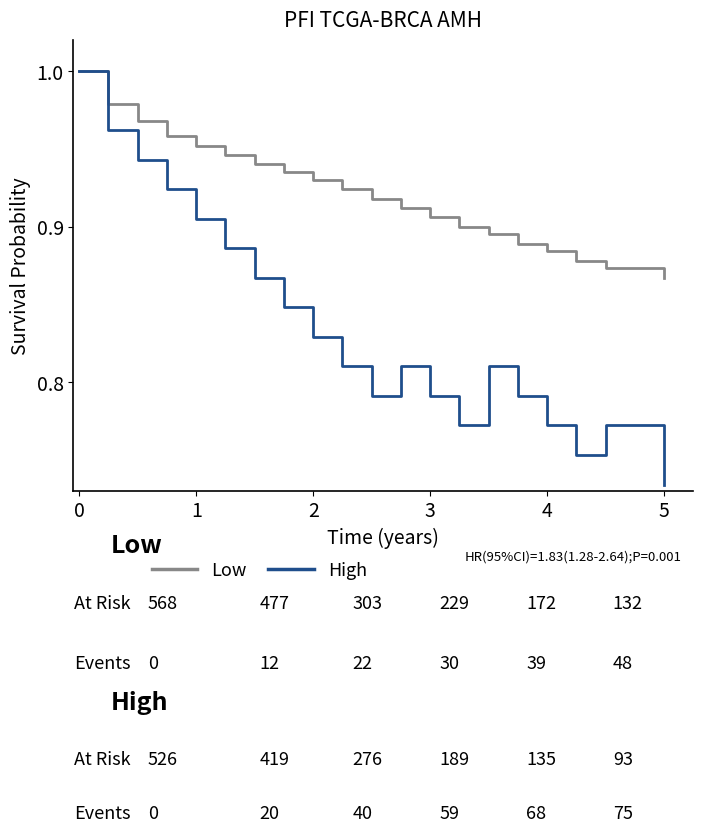

True or false: High and Low intersect in this chart.

False